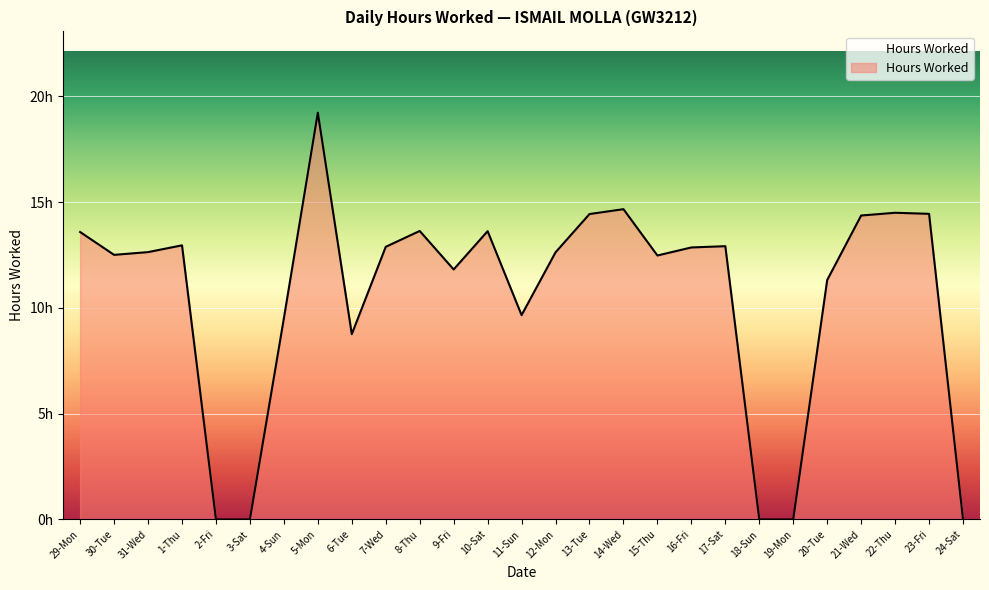

Which has a higher value, 9-Fri or 19-Mon?

9-Fri